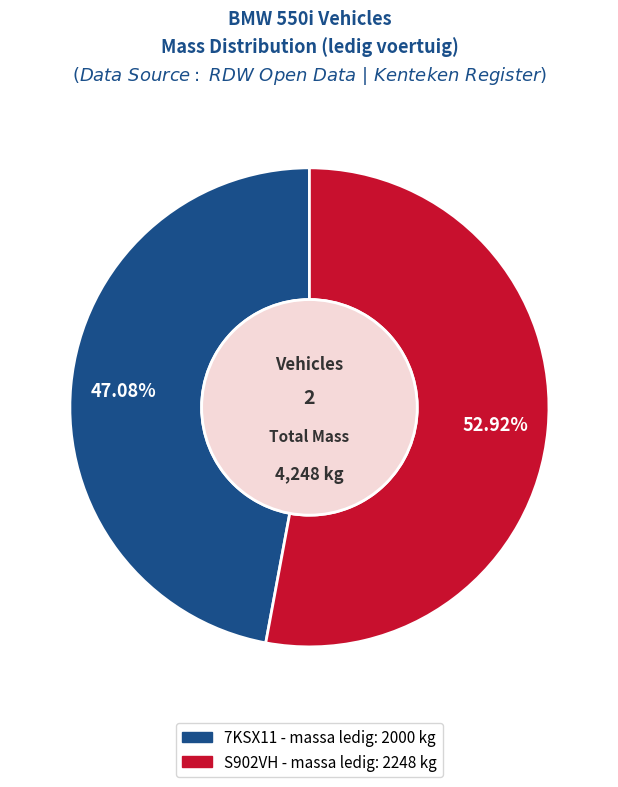

To the nearest percent, what percentage of the pie is S902VH?

53%